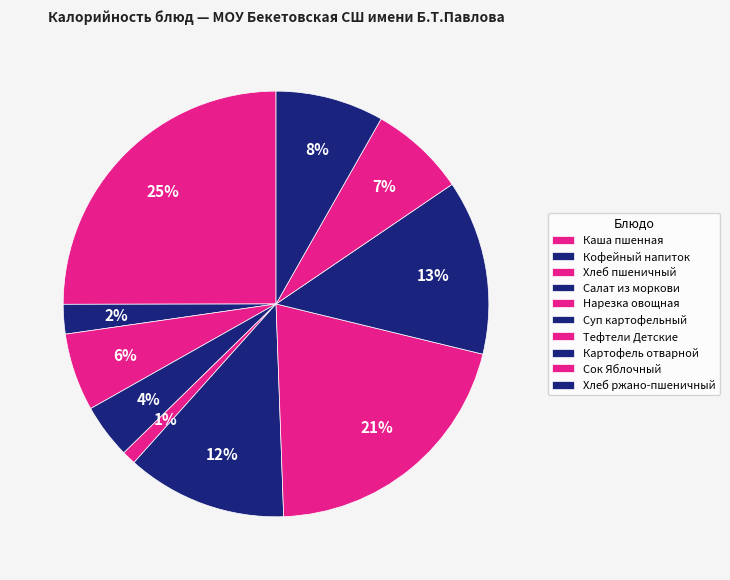

Between Хлеб ржано-пшеничный and Сок Яблочный, which is larger?

Хлеб ржано-пшеничный